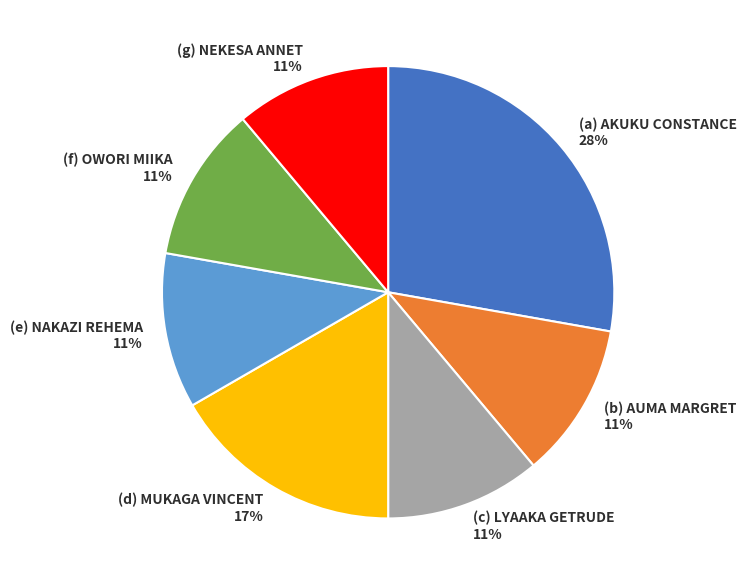

To the nearest percent, what is the difference between the largest and smallest slice percentages?

17%